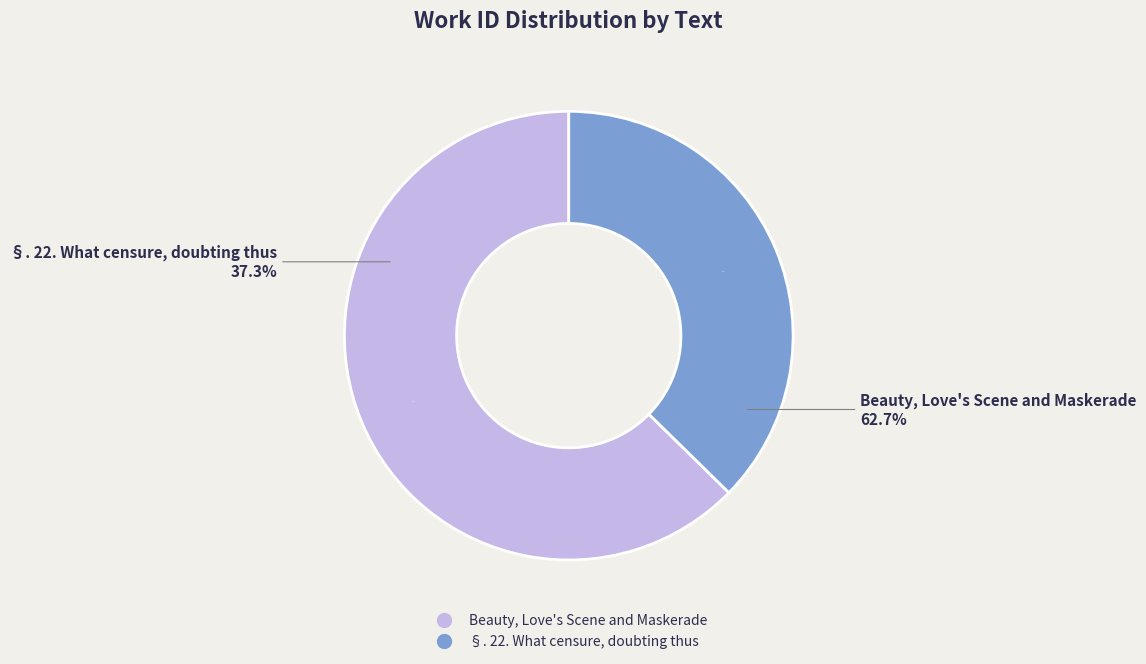

Which slice represents more than half of the pie?

Beauty, Love's Scene and Maskerade